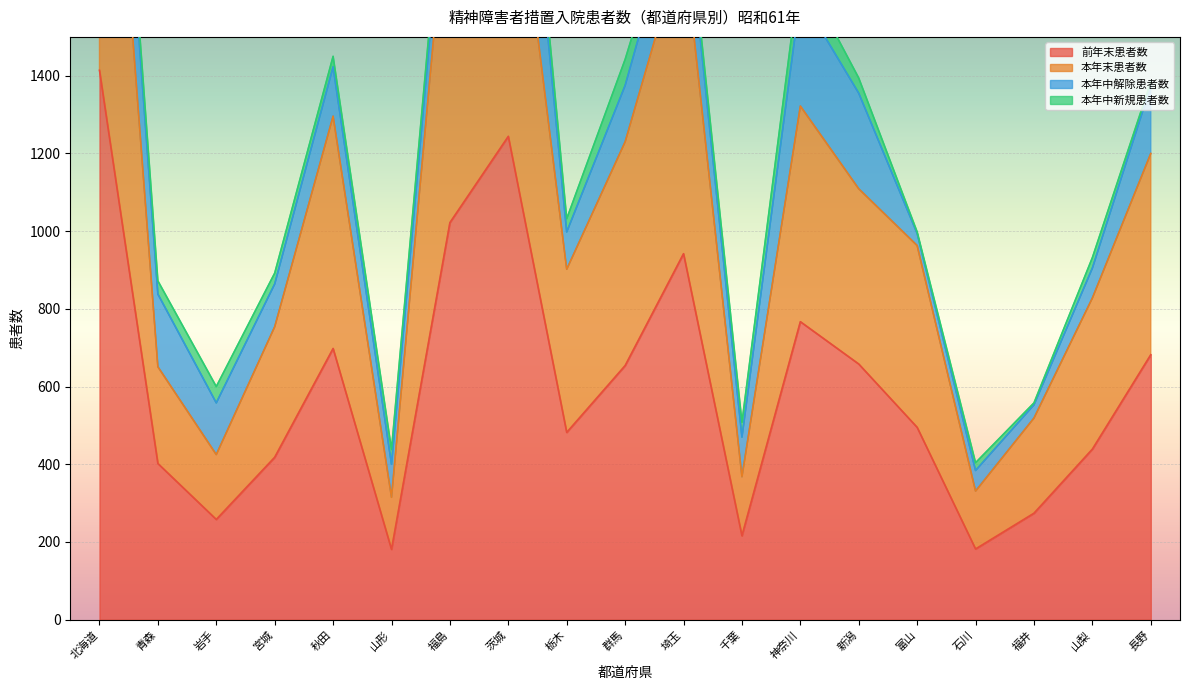

At which category does the chart reach its minimum across all series?

山形